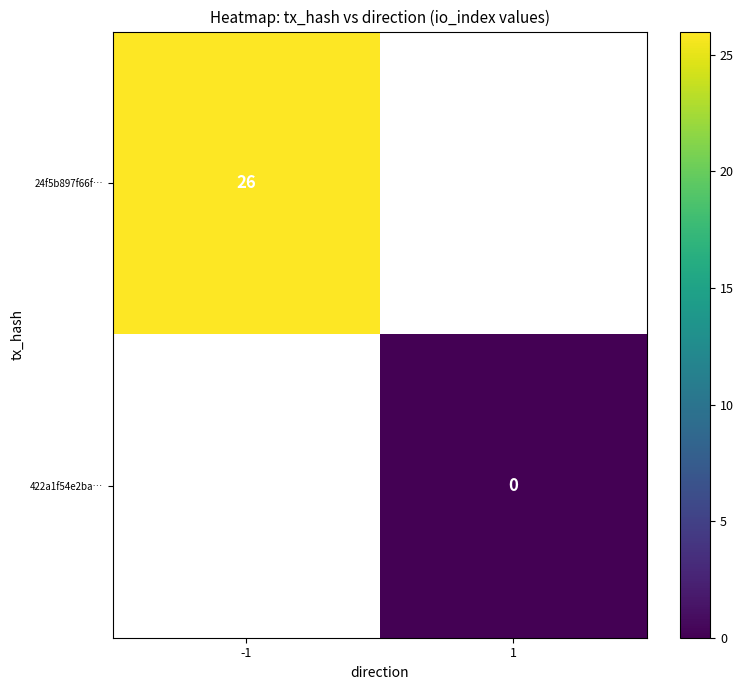

Count the number of data series in this chart.

2